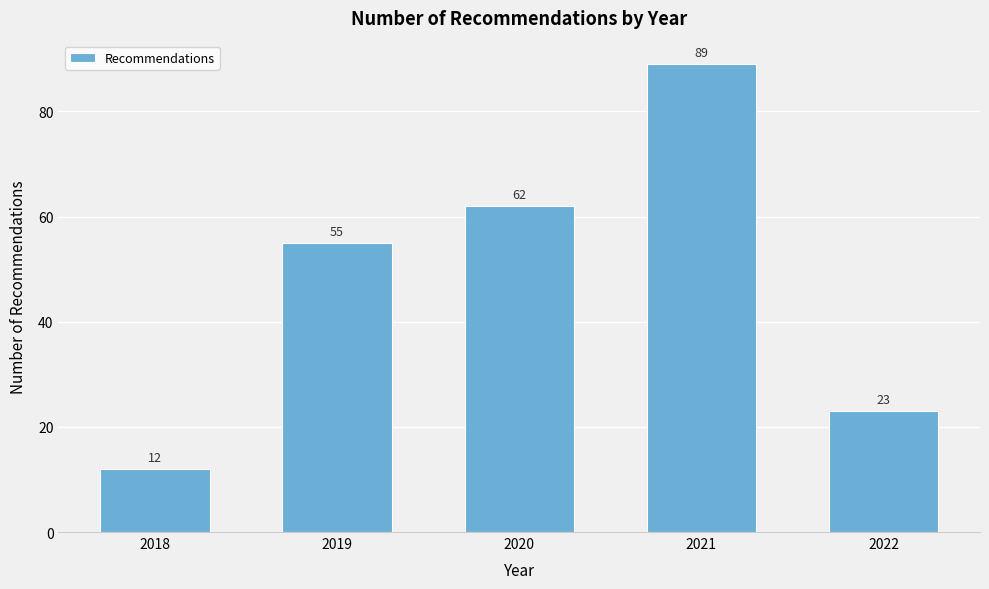

Reading left to right, extract all data points from this chart.

2018=12	2019=55	2020=62	2021=89	2022=23